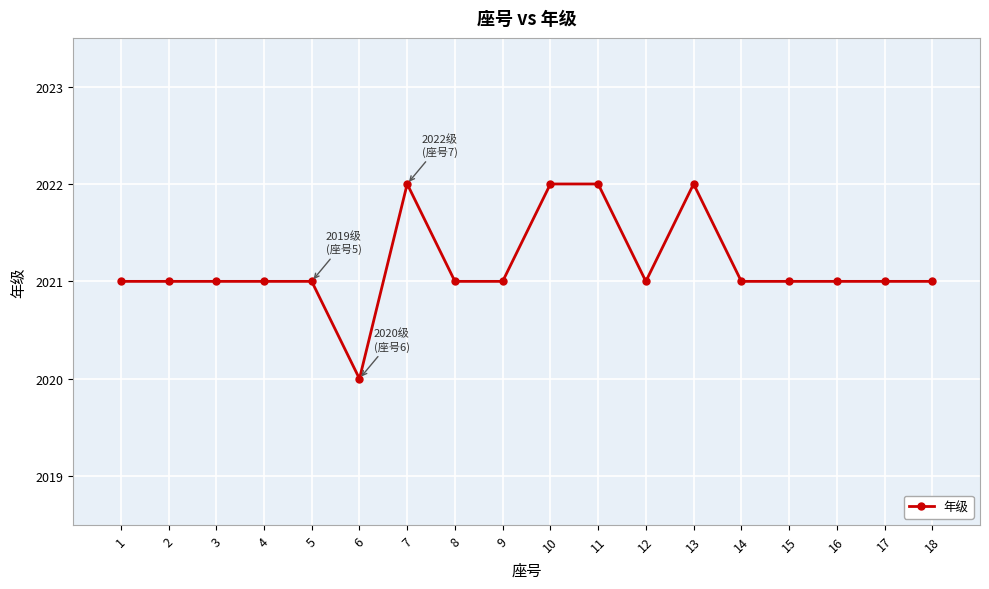

Read the value at 10.

2022